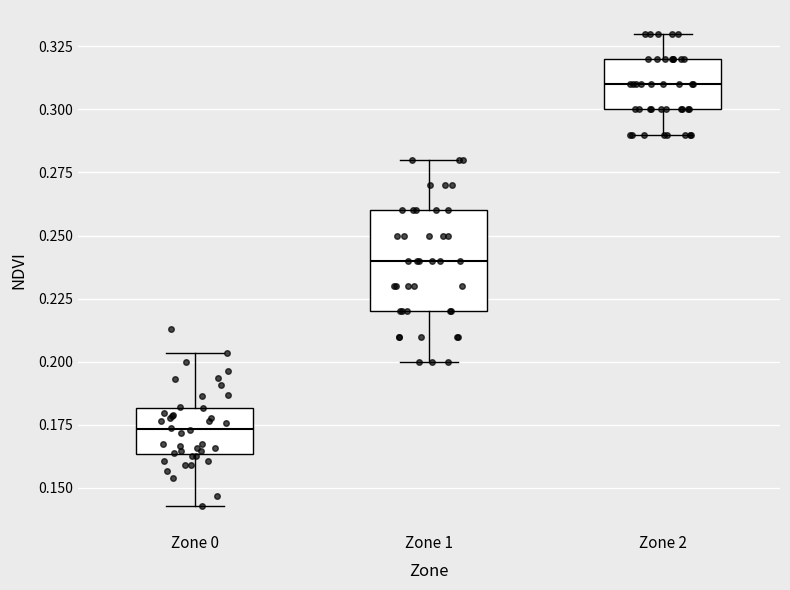

Reading left to right, transcribe this box plot: for each box, give where its median line is, the range the box spans, and where its two whiskers end, as read against the y-axis. The values are not printed on the chart, so give them approximately, as read against the axis.

Zone 0: median 0.175, box 0.165 to 0.180, whiskers 0.145 to 0.205
Zone 1: median 0.240, box 0.220 to 0.260, whiskers 0.200 to 0.280
Zone 2: median 0.310, box 0.300 to 0.320, whiskers 0.290 to 0.330